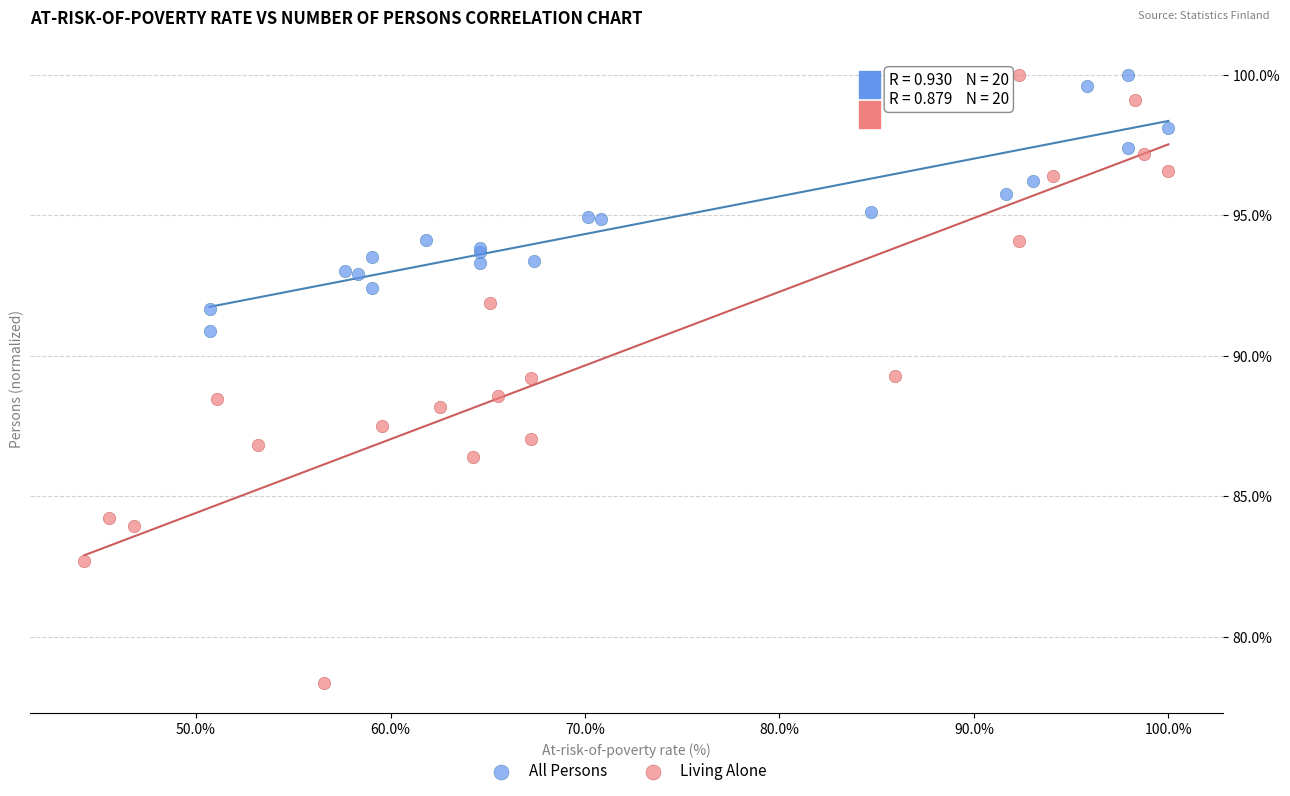

Which series reaches the minimum Y coordinate?

Living Alone